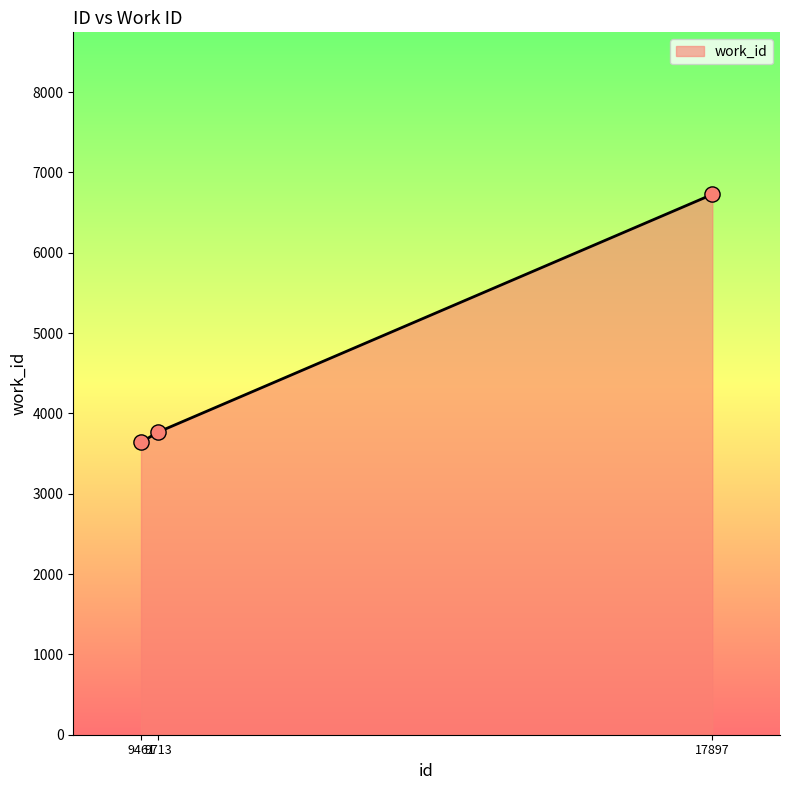

Between 9713 and 17897, which is larger?

17897